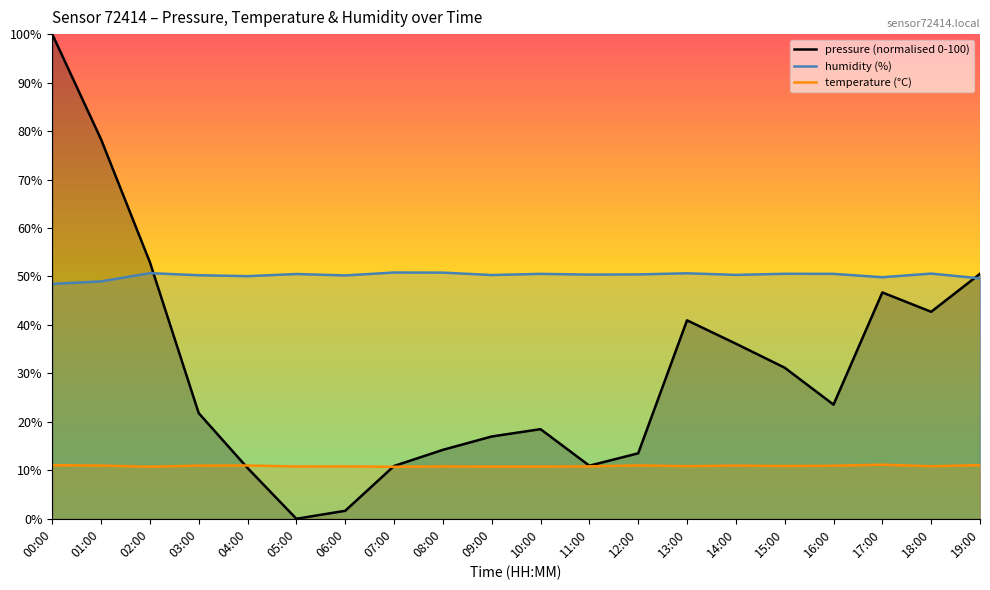

How many interior local peaks does the temperature (°C) series have?

6